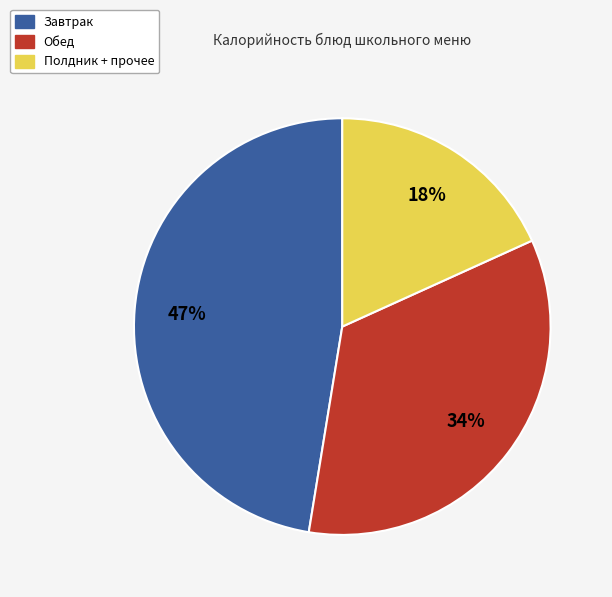

To the nearest percent, what is the difference between the largest and smallest slice percentages?

29%